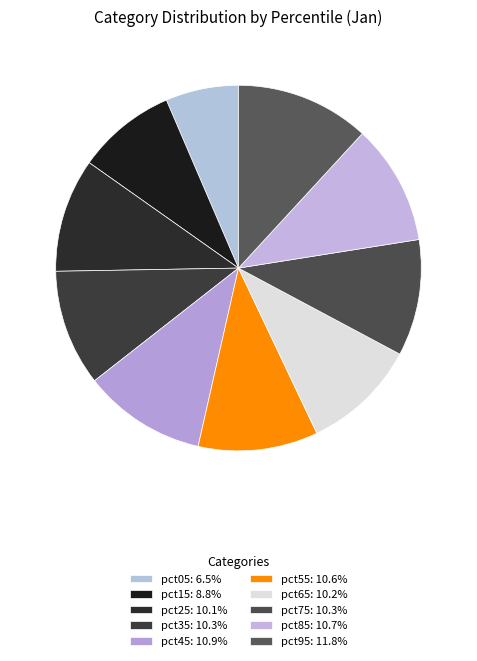

What percentage is NOT represented by pct75?

89.7%